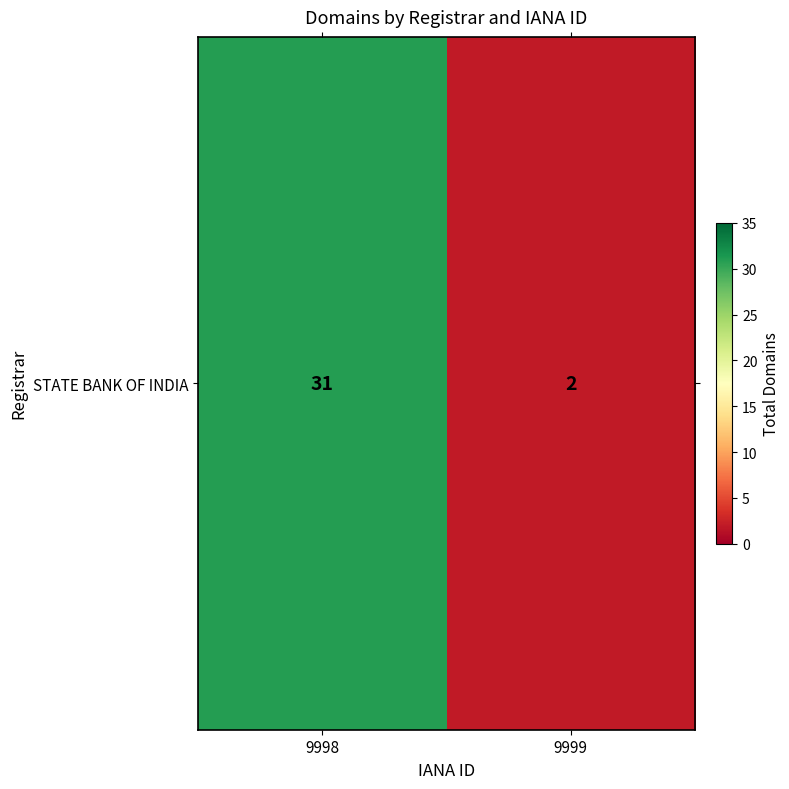

What is the change in value from 9998 to 9999?

-29